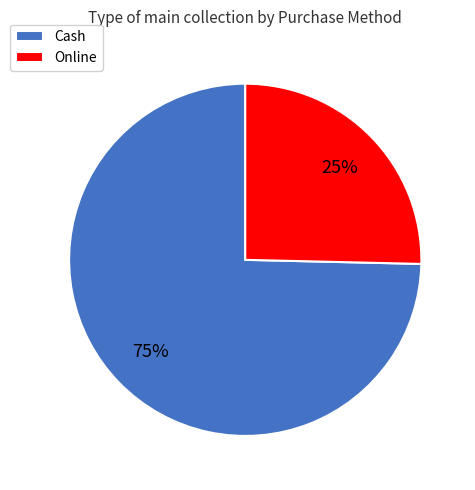

What percentage is the Cash slice, to the nearest percent?

75%